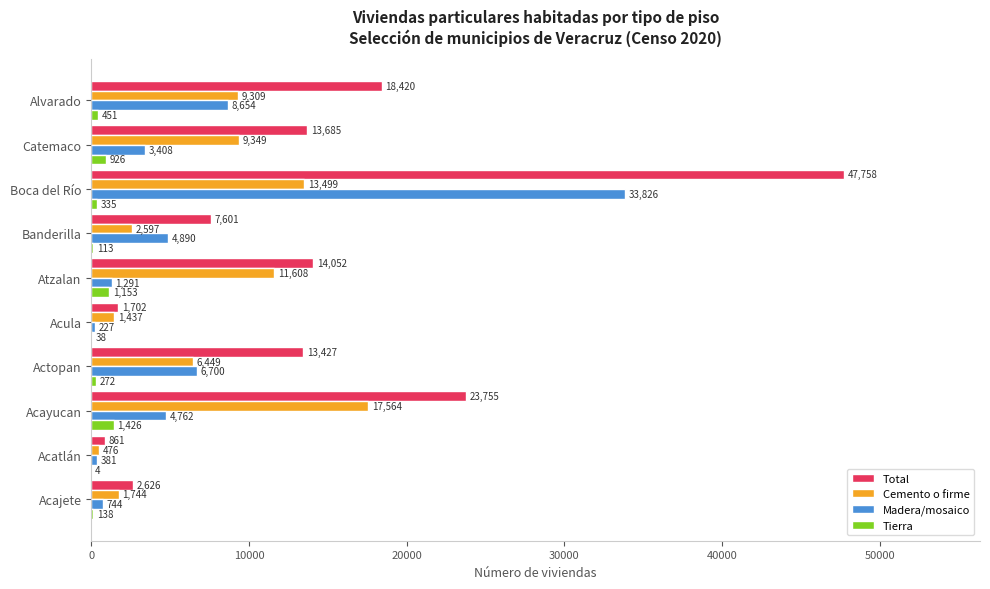

Between Acayucan and Banderilla, which series saw the biggest shift?

Total